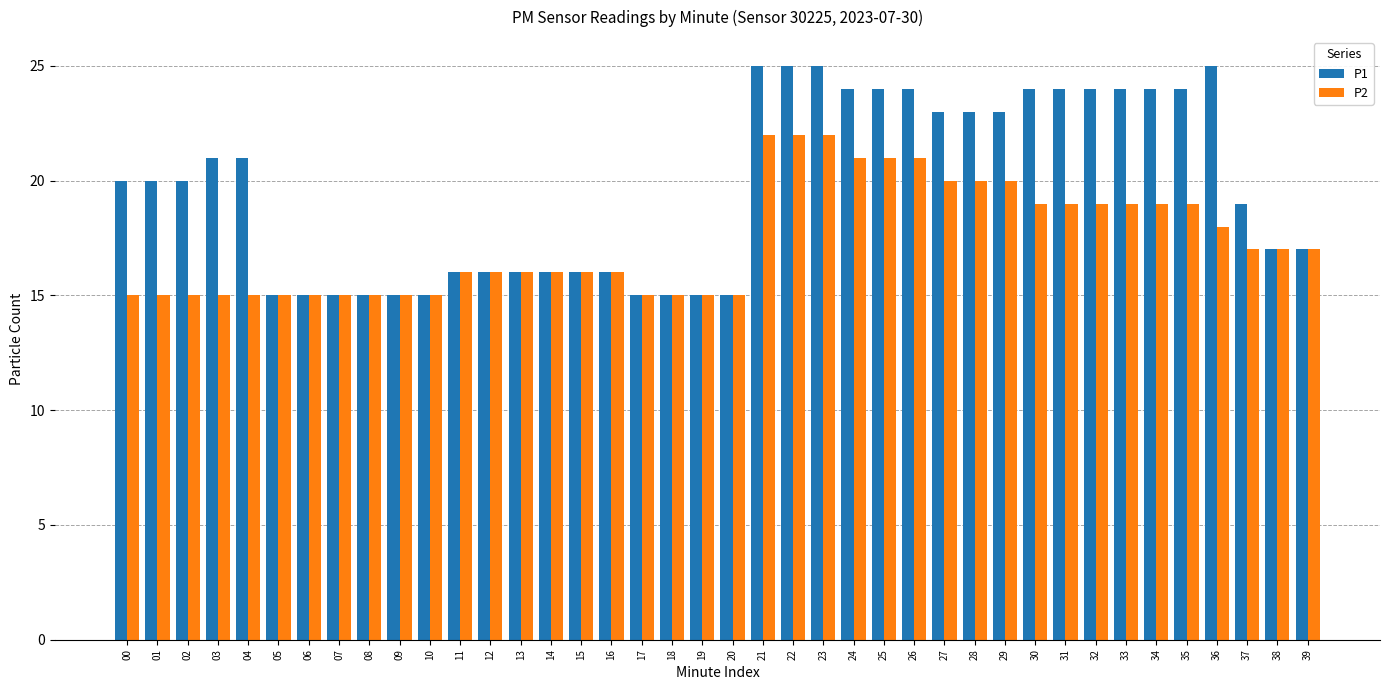

True or false: P1 has a value of 5 at 14.

False